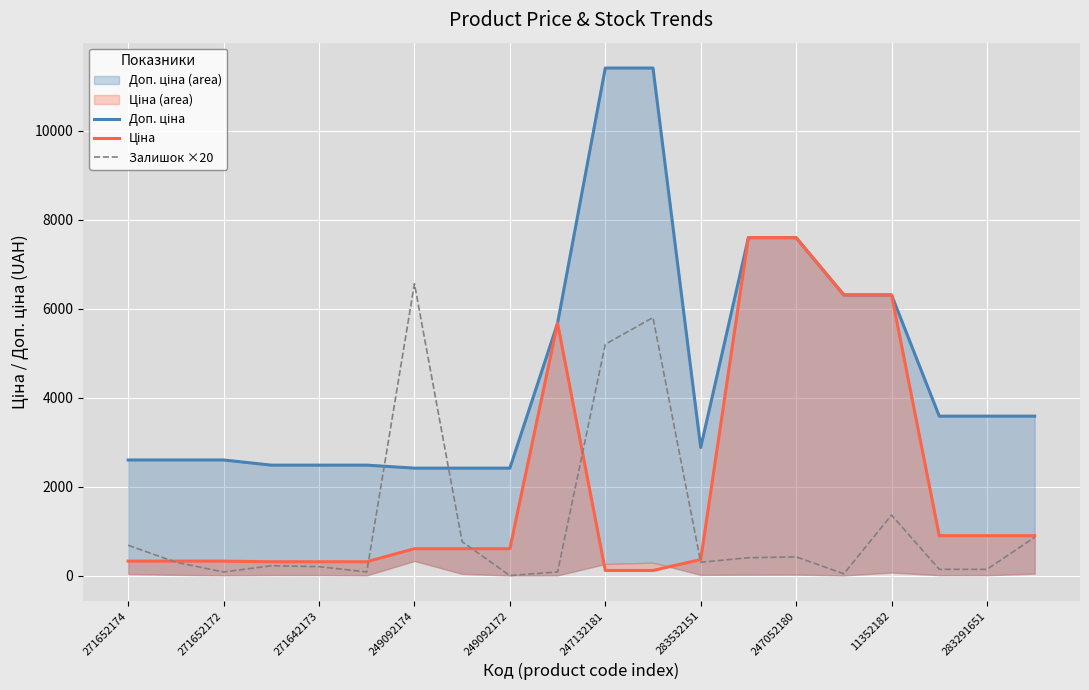

Is it true that Ціна equals 102.9 at 249092174?

False